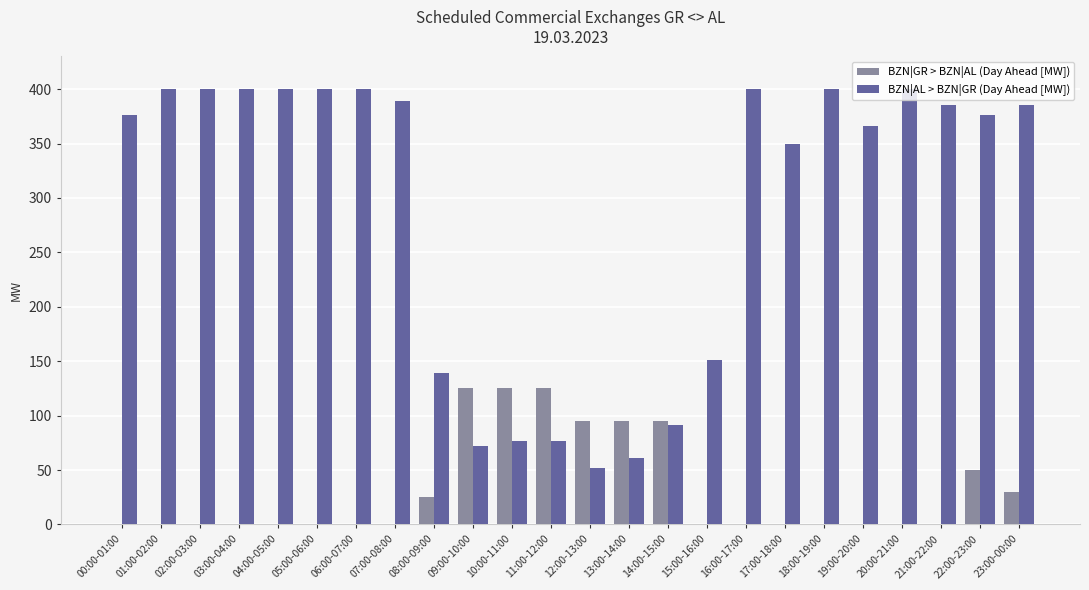

Are the bars horizontal?

No